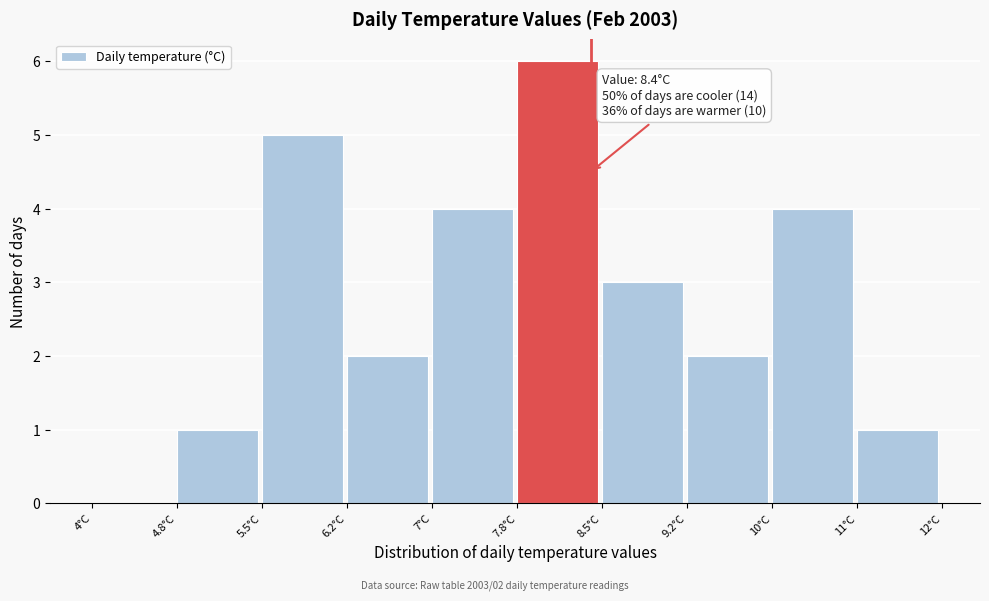

Reading left to right, extract all data points from this chart.

4°C=0	4.8°C=1	5.5°C=5	6.2°C=2	7°C=4	7.8°C=6	8.5°C=3	9.2°C=2	10°C=4	11°C=1